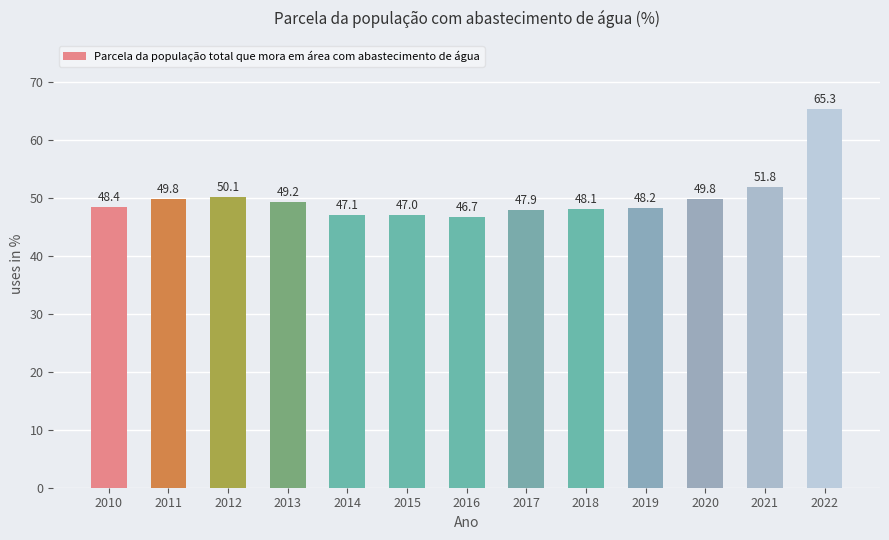

What is the value of the 9th bar from the left?

48.1